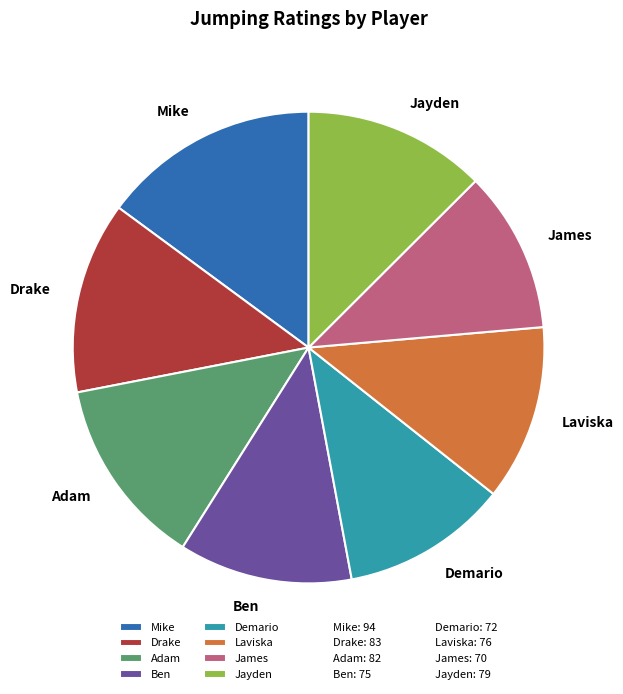

Which has a higher value, James or Mike?

Mike